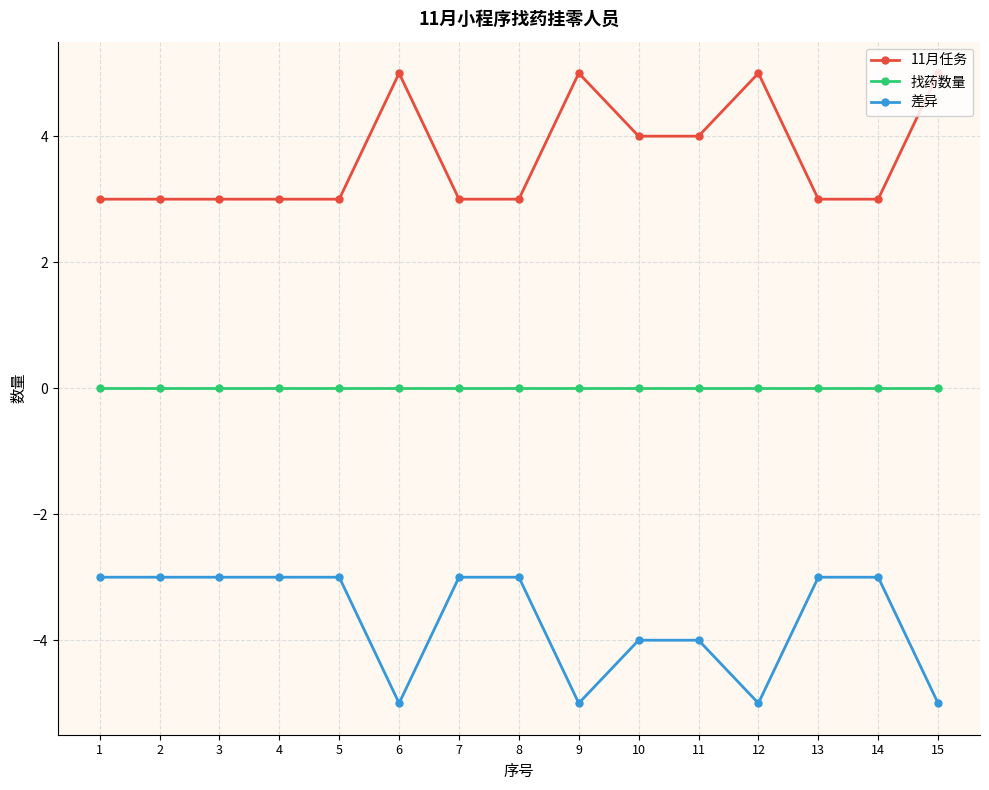

Does the chart have visible grid lines?

Yes